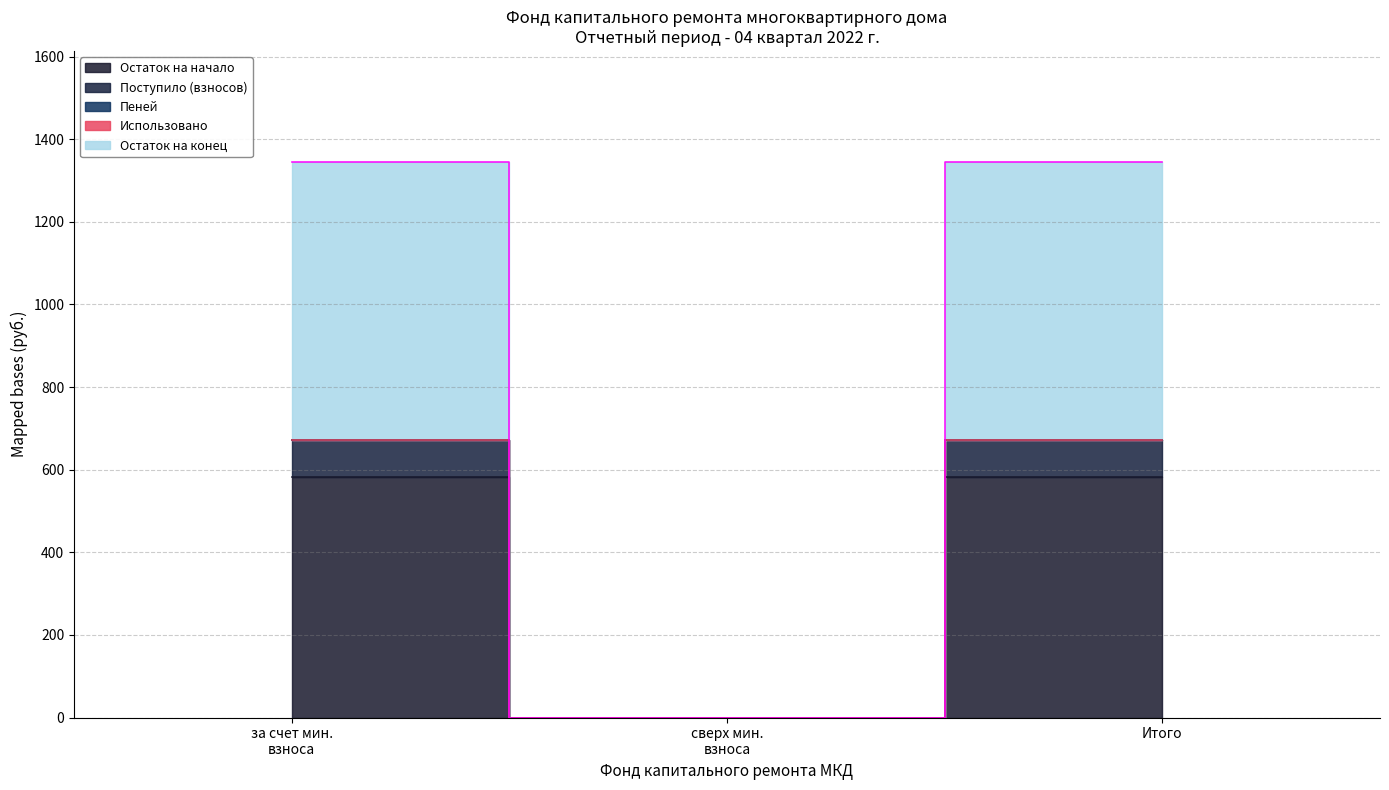

Which series changed the most between 1 and 3?

Остаток на начало